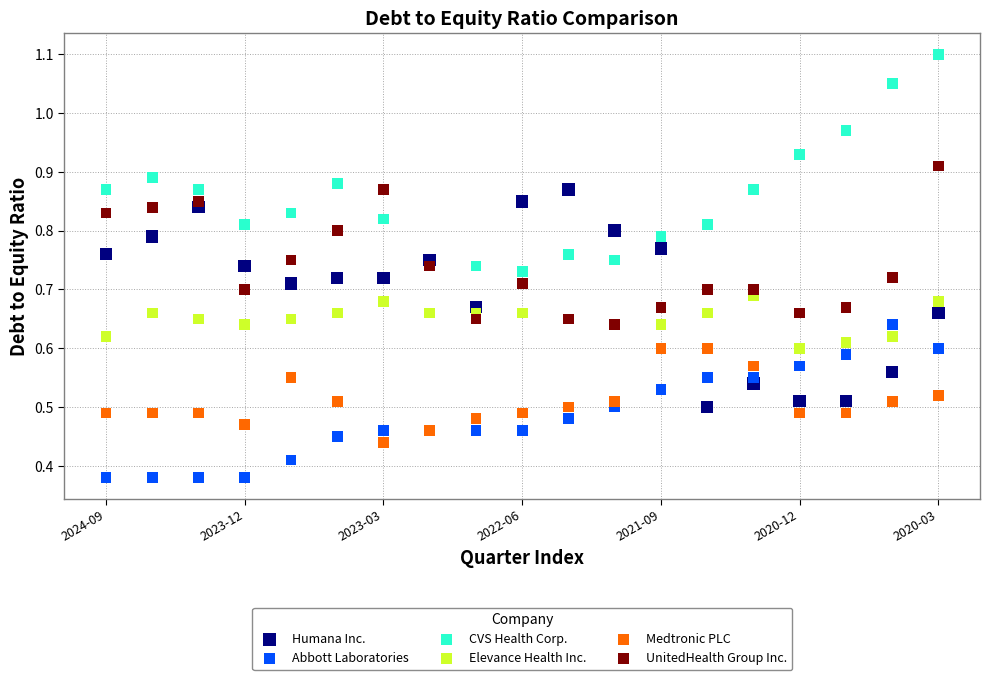

What are all the series names shown in the legend?

Humana Inc., Abbott Laboratories, CVS Health Corp., Elevance Health Inc., Medtronic PLC, UnitedHealth Group Inc.